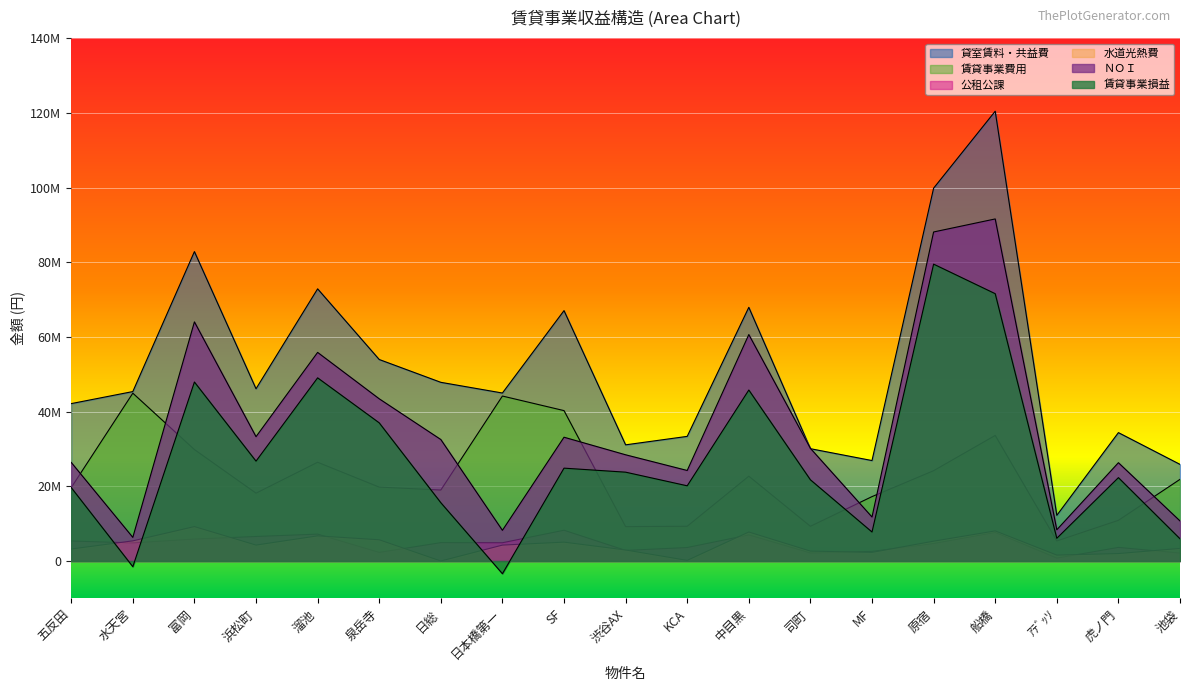

At which category does 水道光熱費 reach its first local peak?

富岡